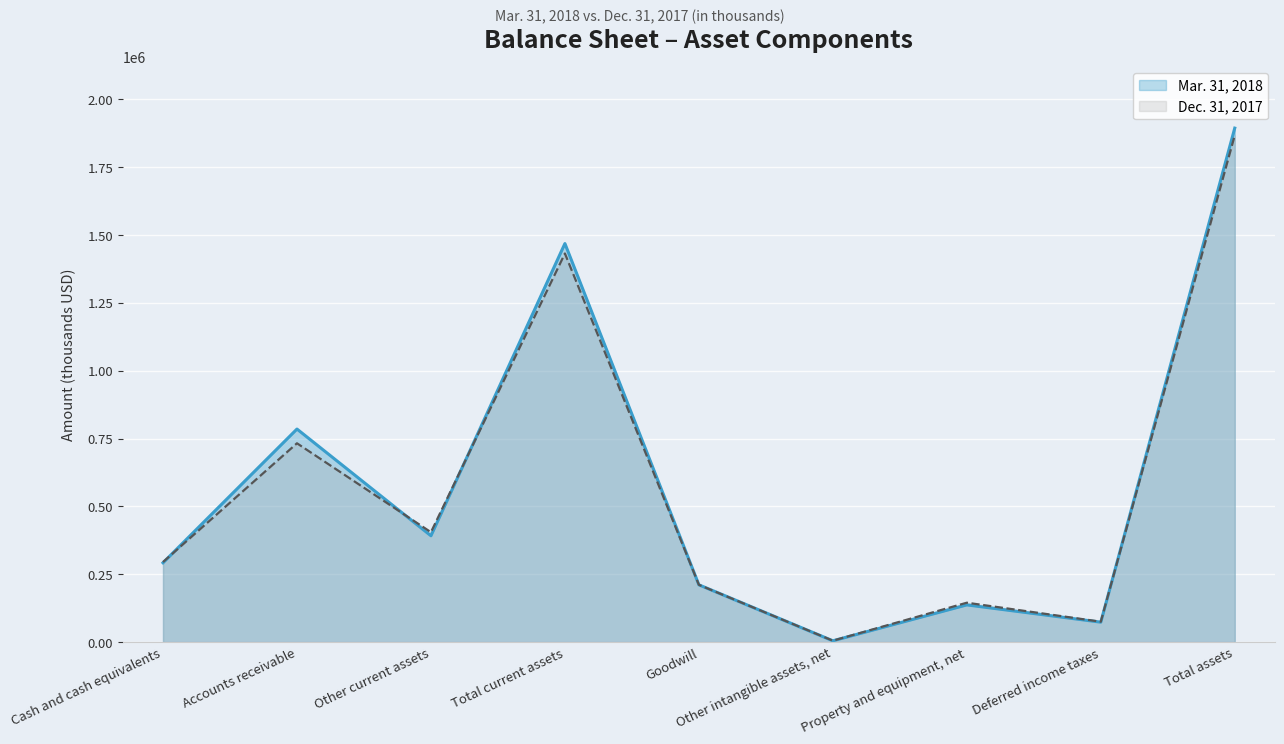

What is the average value of the Mar. 31, 2018 series?

584020